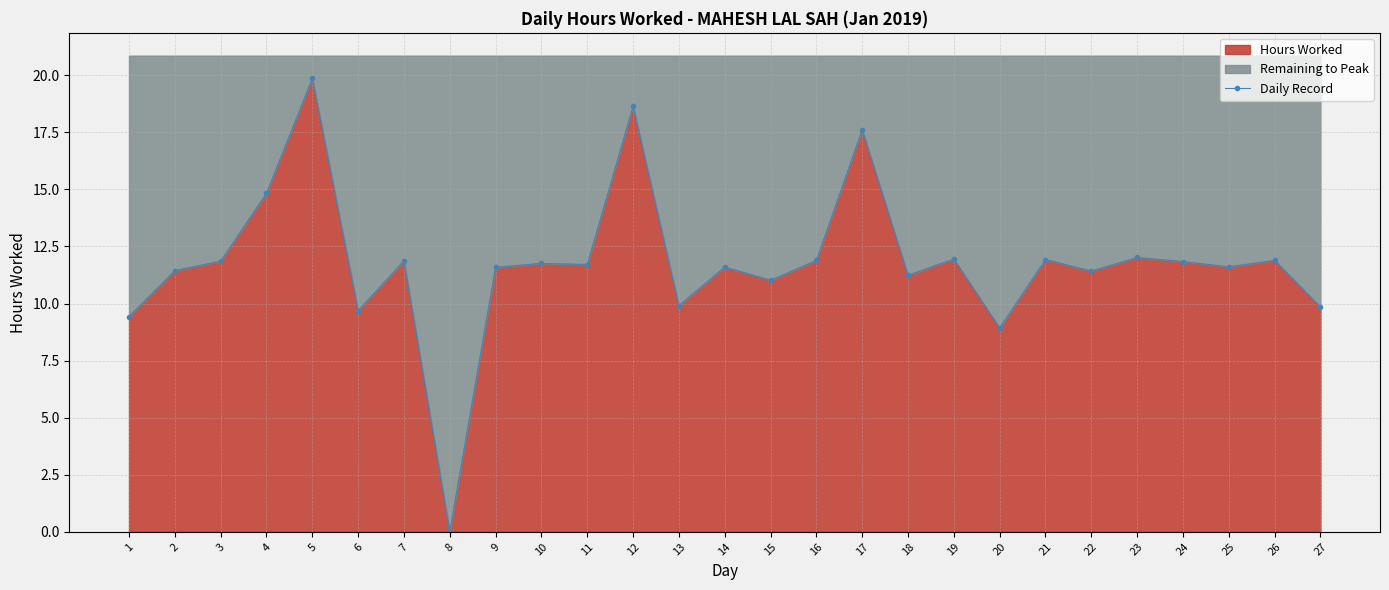

Rank the categories by value from lowest to highest.

8, 20, 1, 6, 27, 13, 15, 18, 22, 2, 9, 14, 25, 11, 10, 24, 3, 7, 16, 26, 21, 19, 23, 4, 17, 12, 5